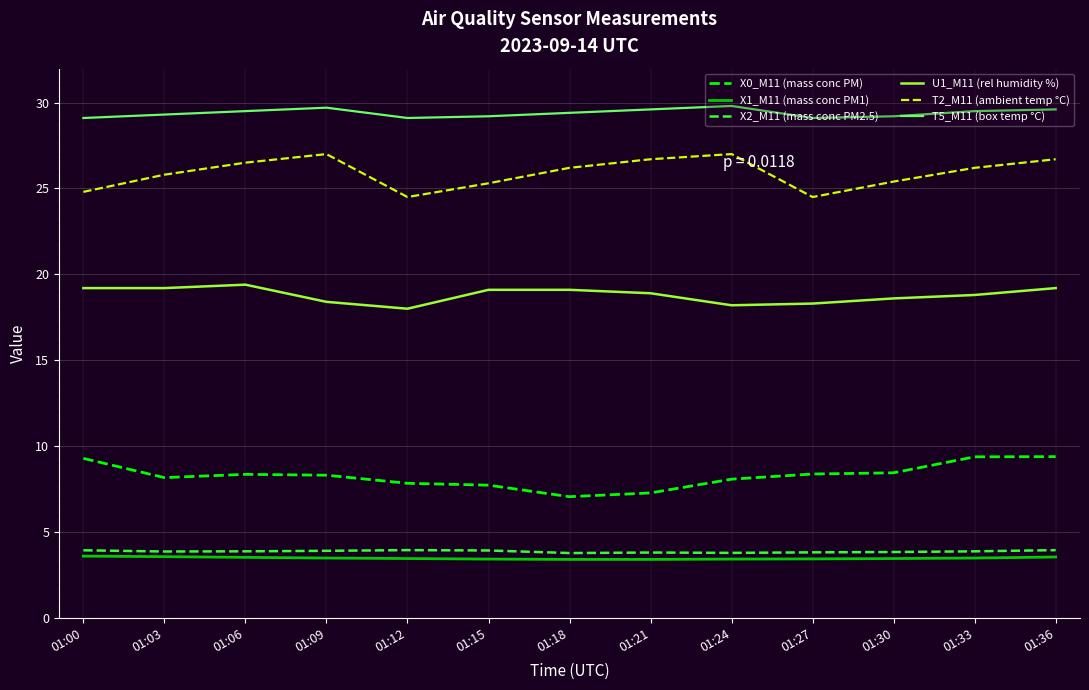

What is the maximum value shown in the chart?

29.8